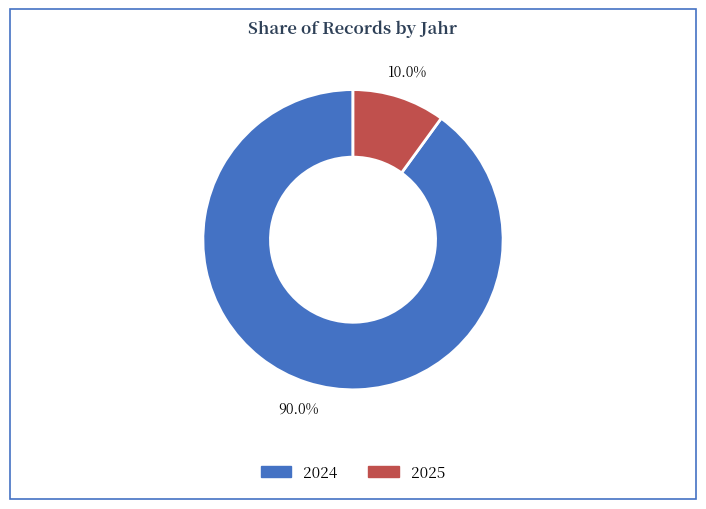

Which slice is the largest?

2024